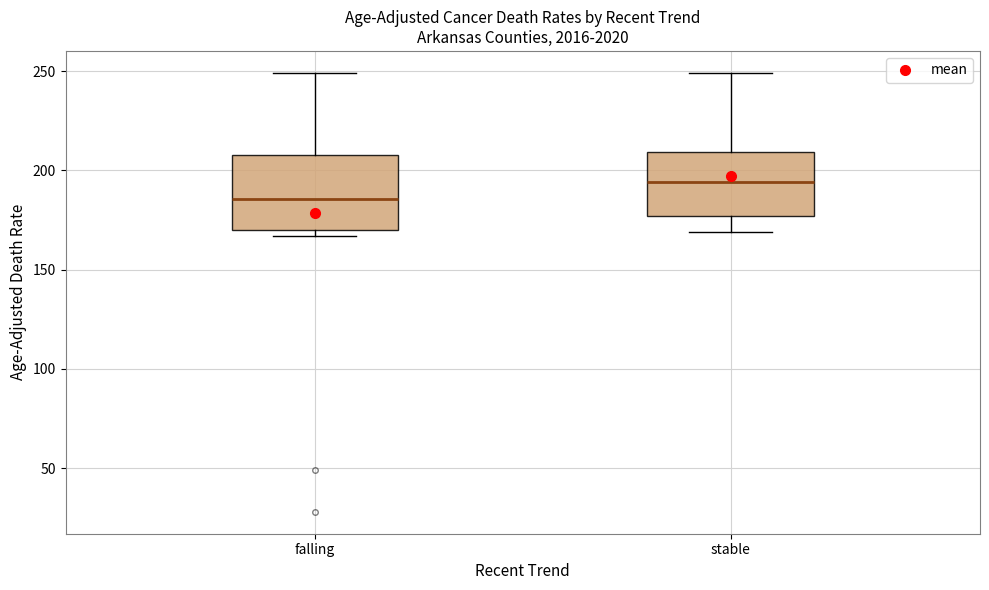

Which box is the tallest, from its lower edge to its upper edge?

falling